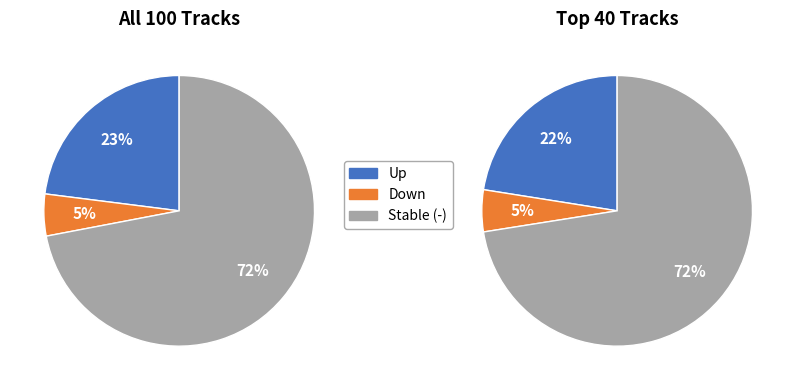

How many segments does this pie chart have?

3